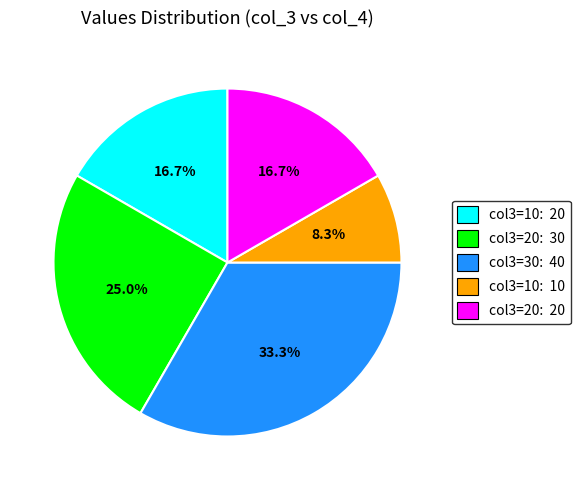

How many slices are in this pie chart?

5